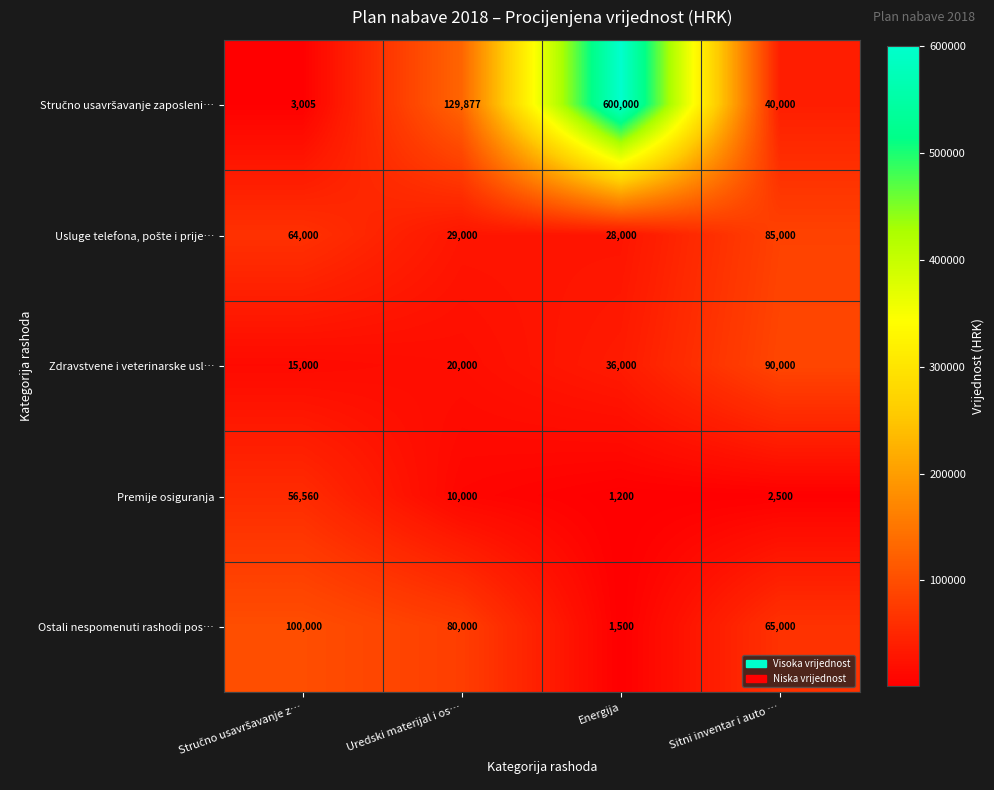

At which label is Ostali nespomenuti rashodi pos… closest to 50750?

Sitni inventar i auto …